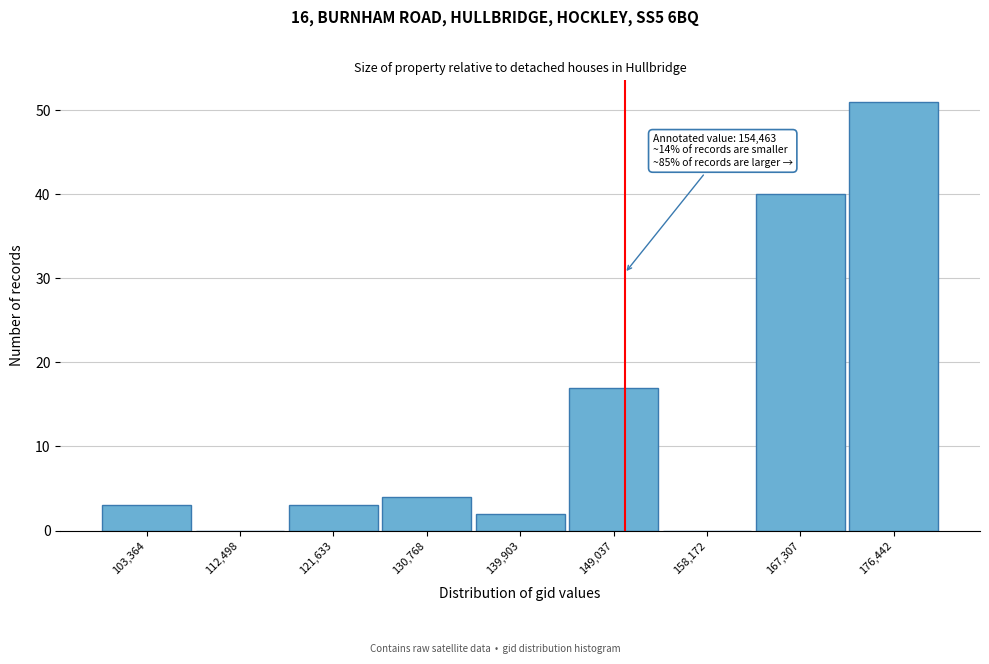

Reading left to right, extract all data points from this chart.

103,364=3	112,498=0	121,633=3	130,768=4	139,903=2	149,037=17	158,172=0	167,307=40	176,442=51